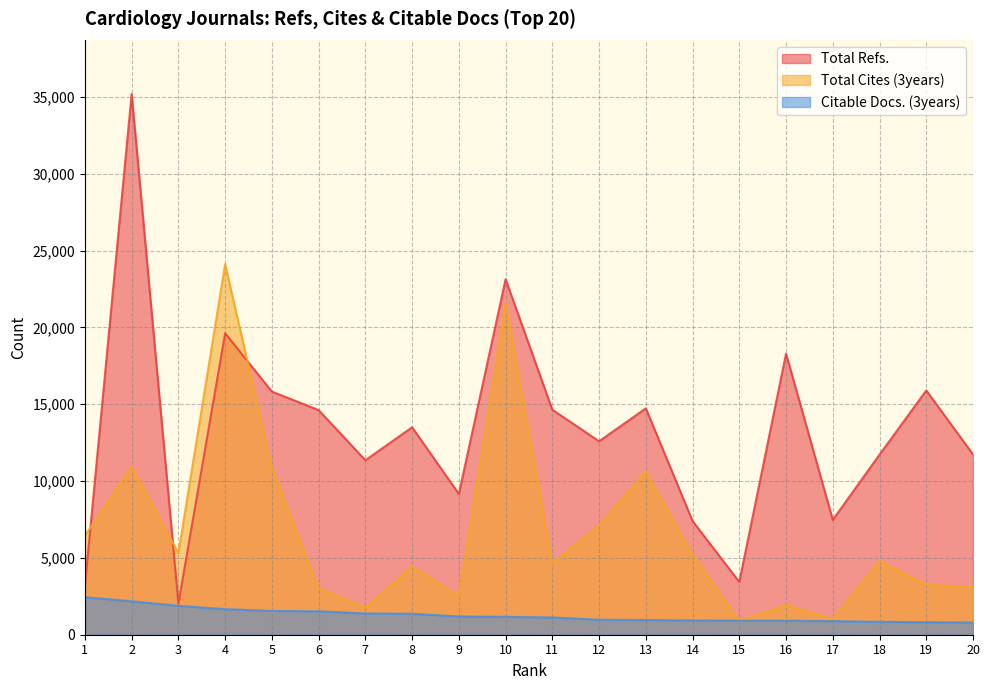

Where is the first local minimum for Total Refs.?

3